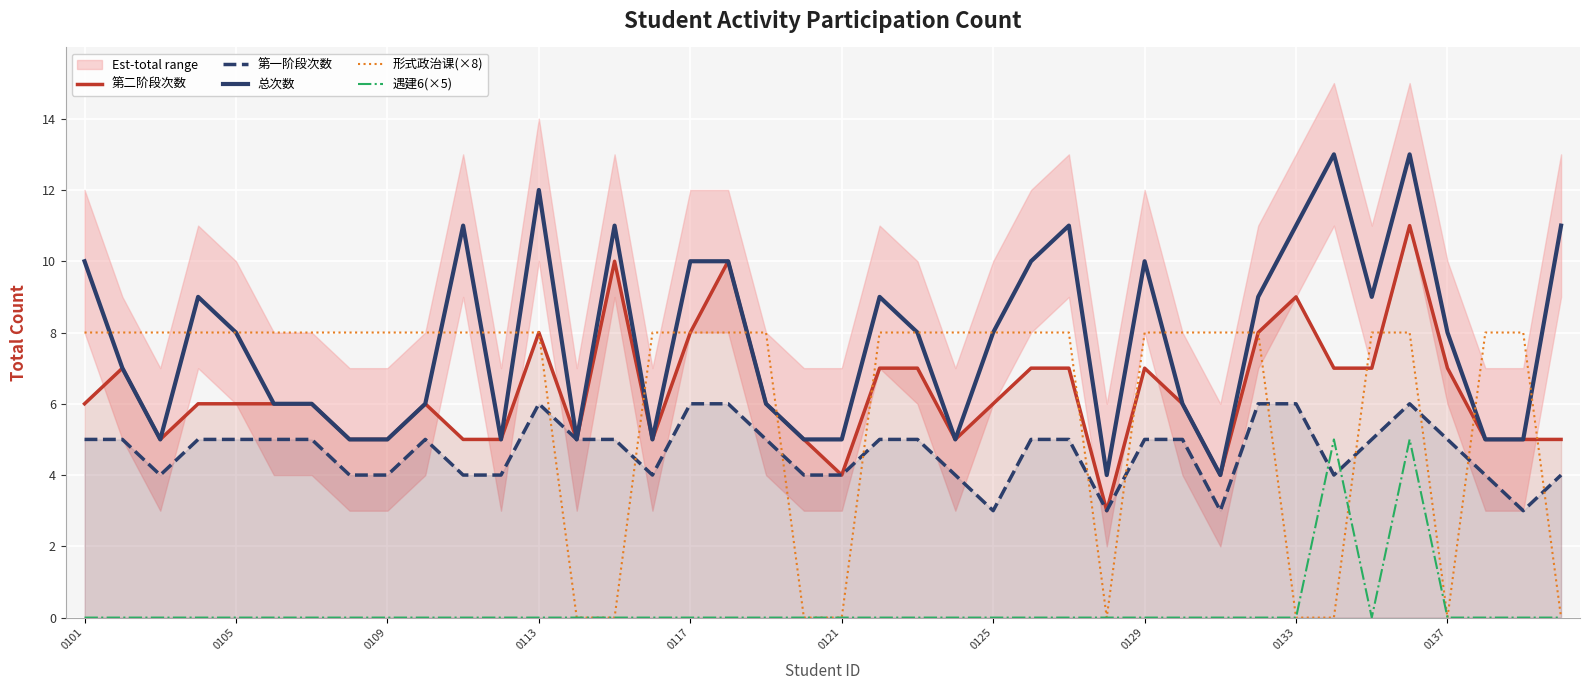

What is the difference between the maximum and second lowest values in the 第一阶段次数 series?

3